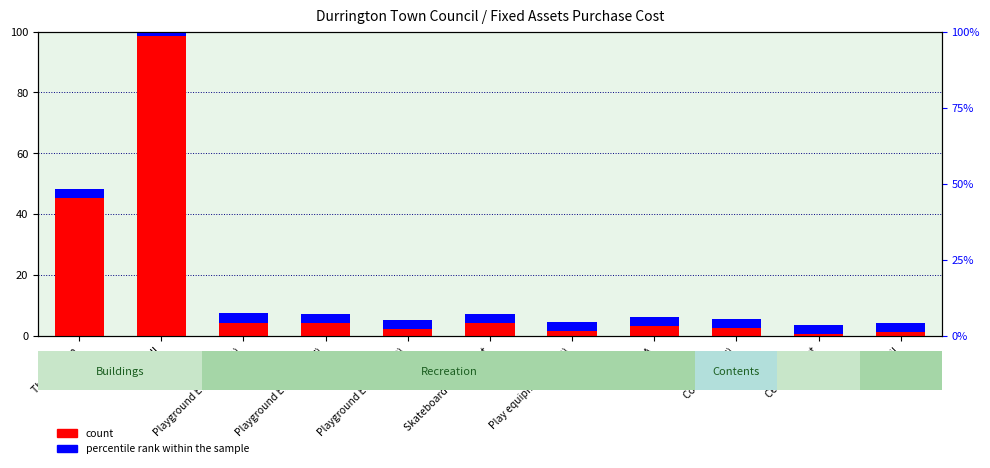

List the labels in order of value, largest first.

Village Hall, The Pavilion, Playground Equip (2001), Skateboard Equipment, Playground Equip (2017), MUGA, Contents (VH), Playground Equip (2018), Play equipment (2004), Trim Trail, Cemetery Hut